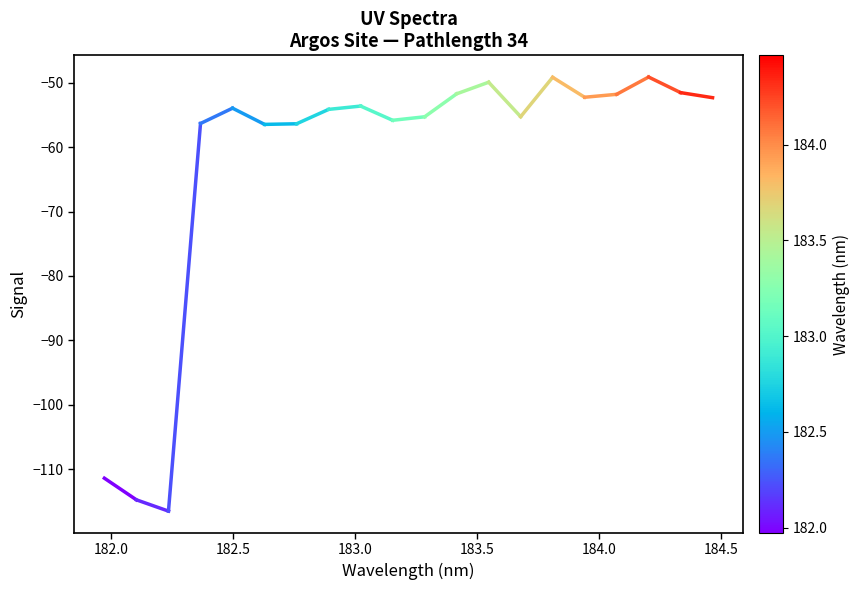

How many lines are shown in the chart?

1